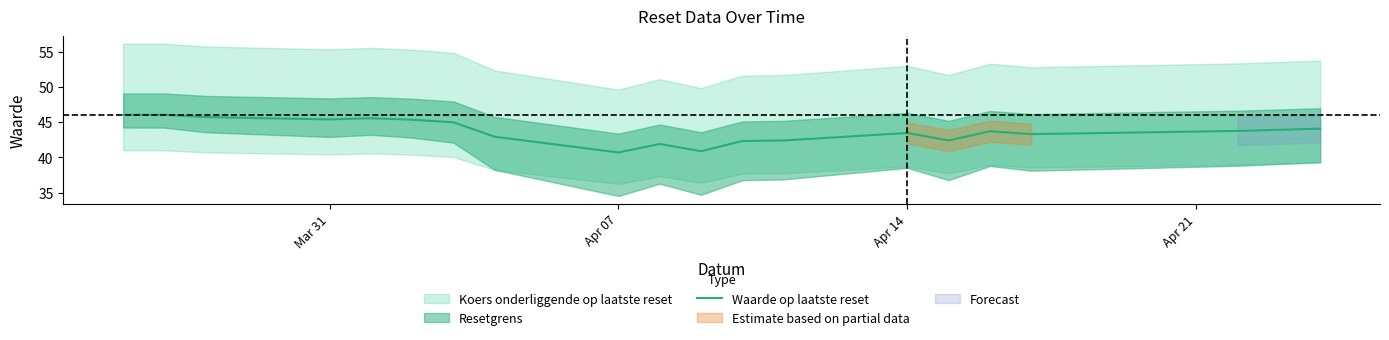

What is the value of the 16th point from the left?

43.7